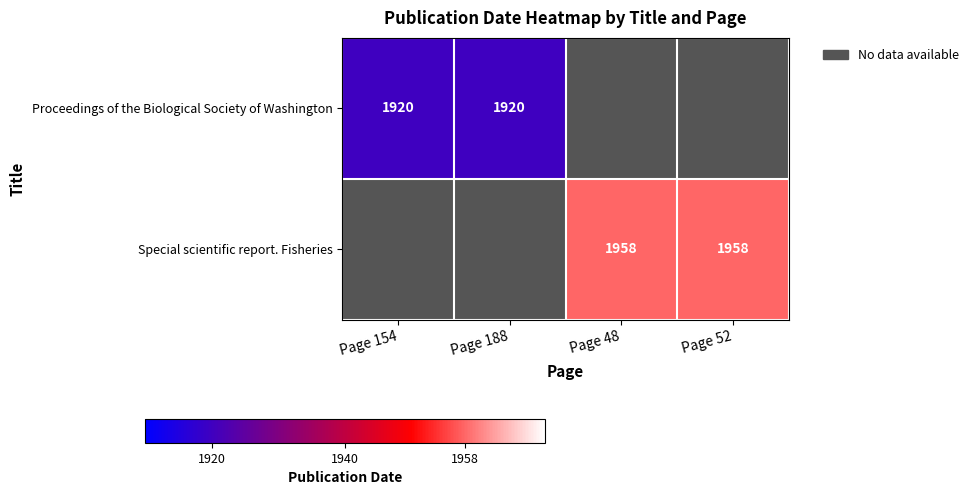

The value of Special scientific report. Fisheries at Page 48 is 1958. True or false?

True